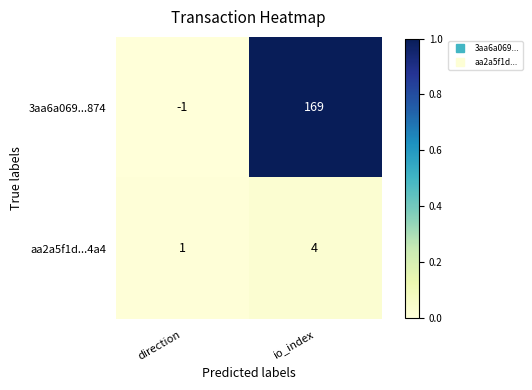

Reading right to left, transcribe all the data shown in this chart.

3aa6a069...874: 169	-1
aa2a5f1d...4a4: 4	1